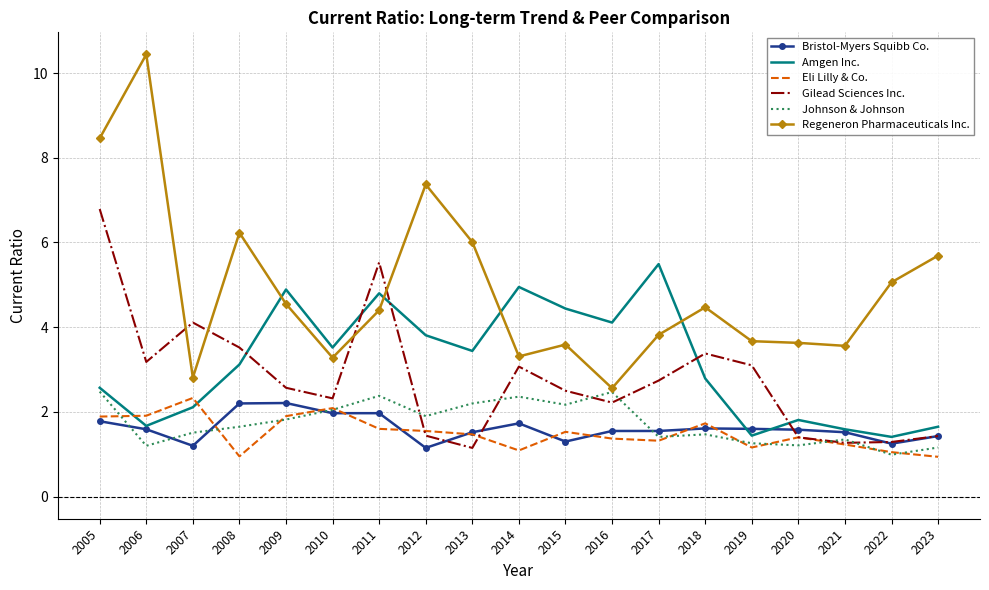

List the series in order of their peak value, highest first.

Regeneron Pharmaceuticals Inc., Gilead Sciences Inc., Amgen Inc., Johnson & Johnson, Eli Lilly & Co., Bristol-Myers Squibb Co.